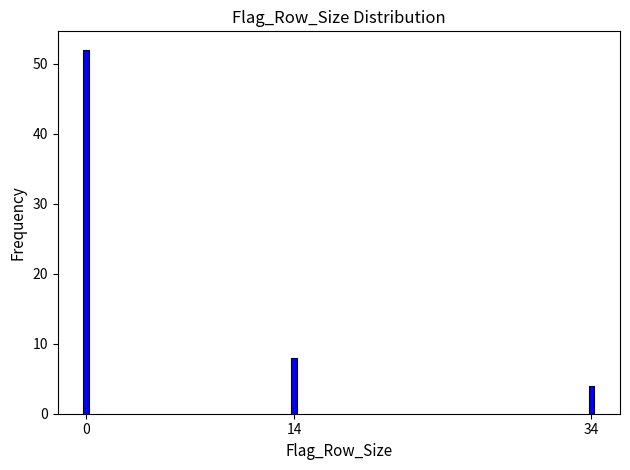

Reading left to right, list all the values displayed in this chart.

0=52	14=8	34=4